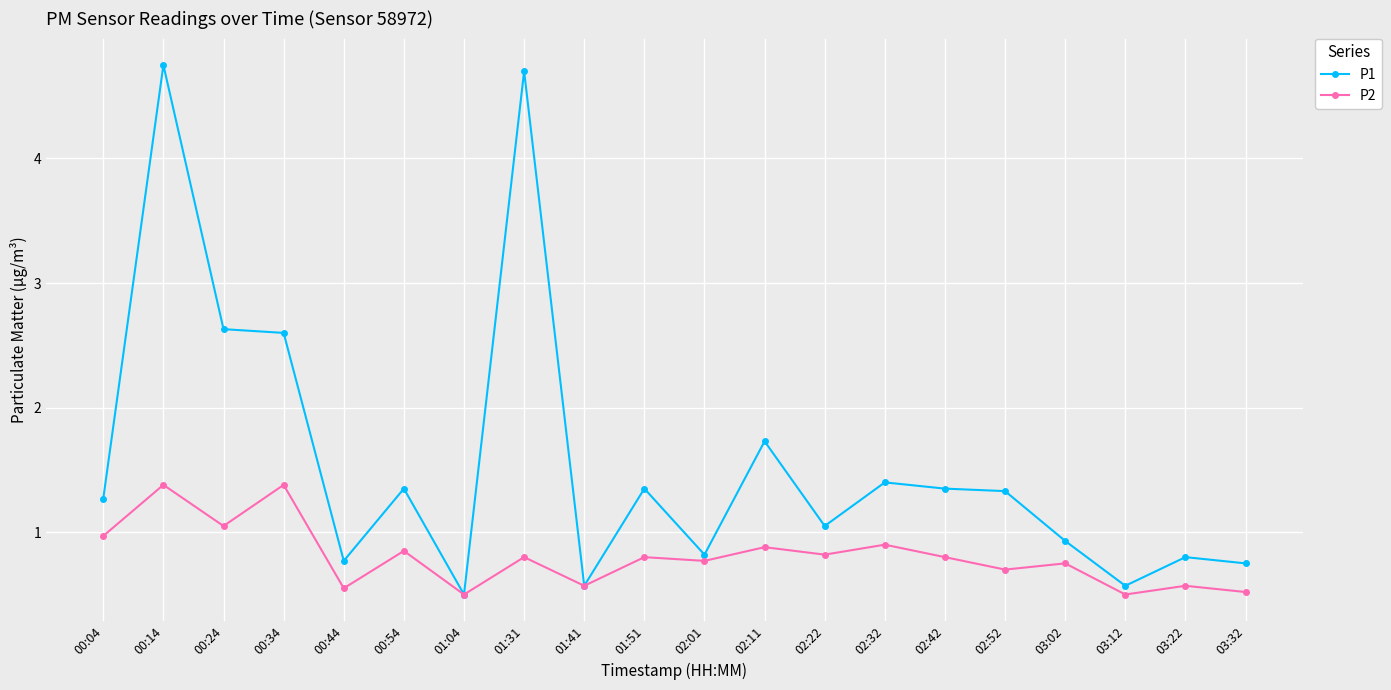

What is the label of the 5th point from the left?

00:44